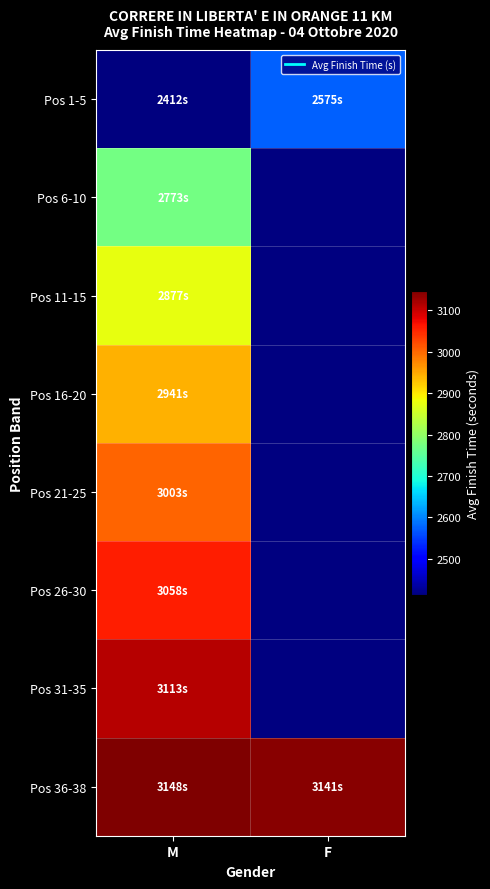

What is the smallest value displayed?

2412.3